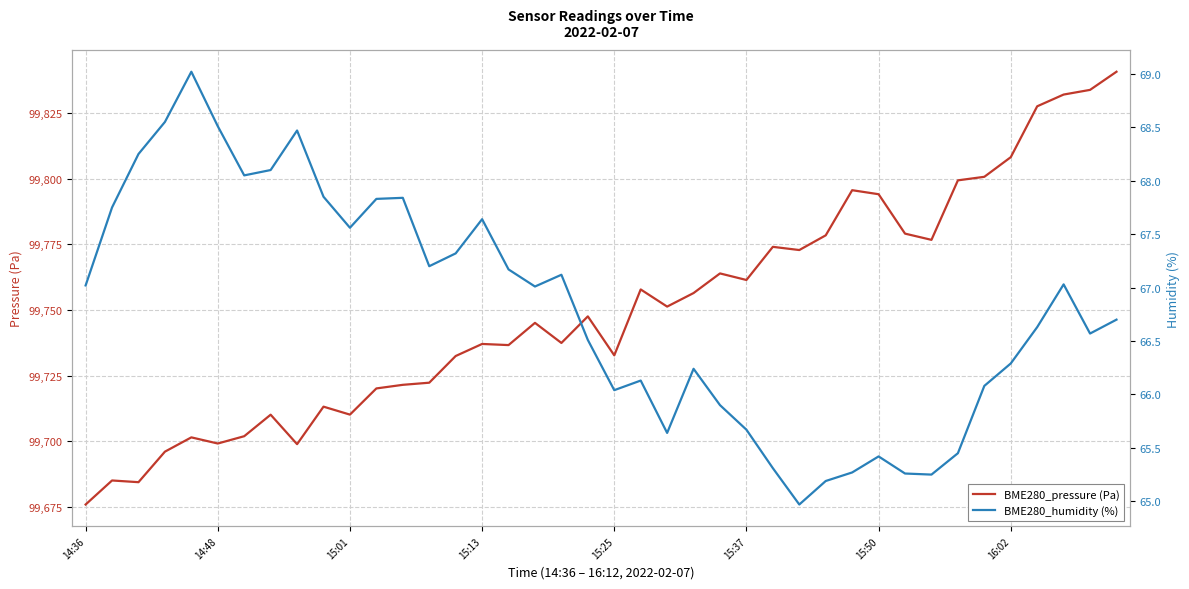

The BME280_pressure (Pa) series shows 136108.3 at 15:25. True or false?

False